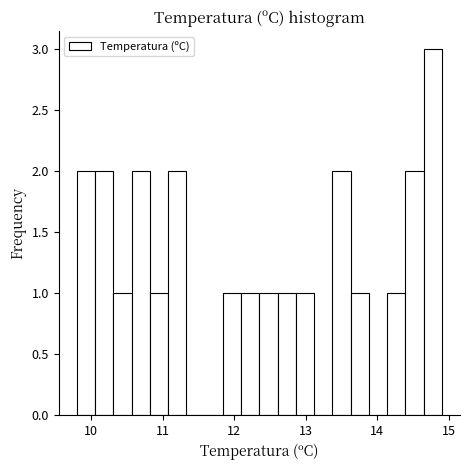

Around what value on the x-axis is the tallest bar? Give the approximate position of its centre, as read against the axis.

14.8